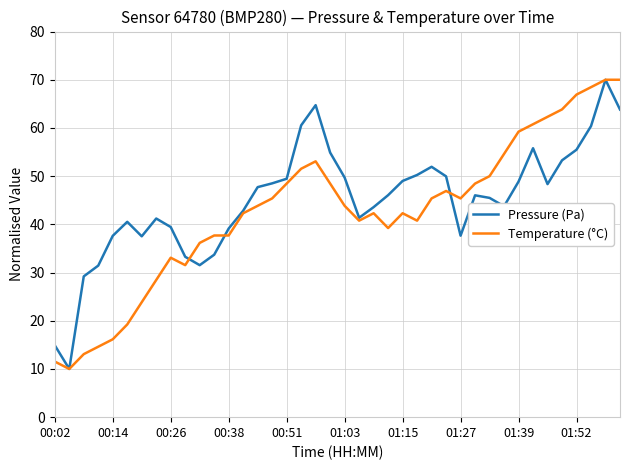

What is the smallest value displayed?

10.0